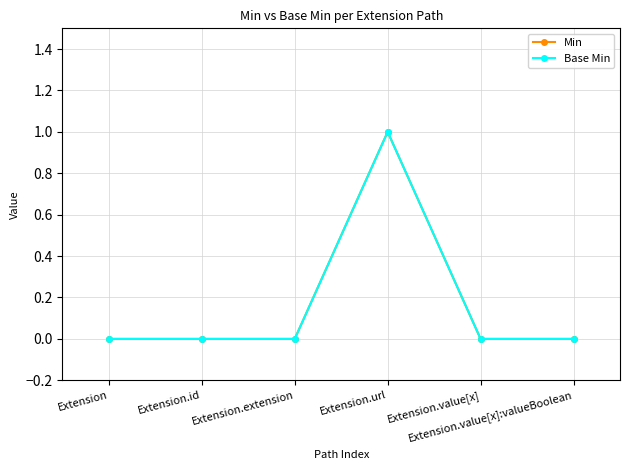

Reading left to right, list all the values displayed in this chart.

Min: 0	0	0	1	0	0
Base Min: 0	0	0	1	0	0